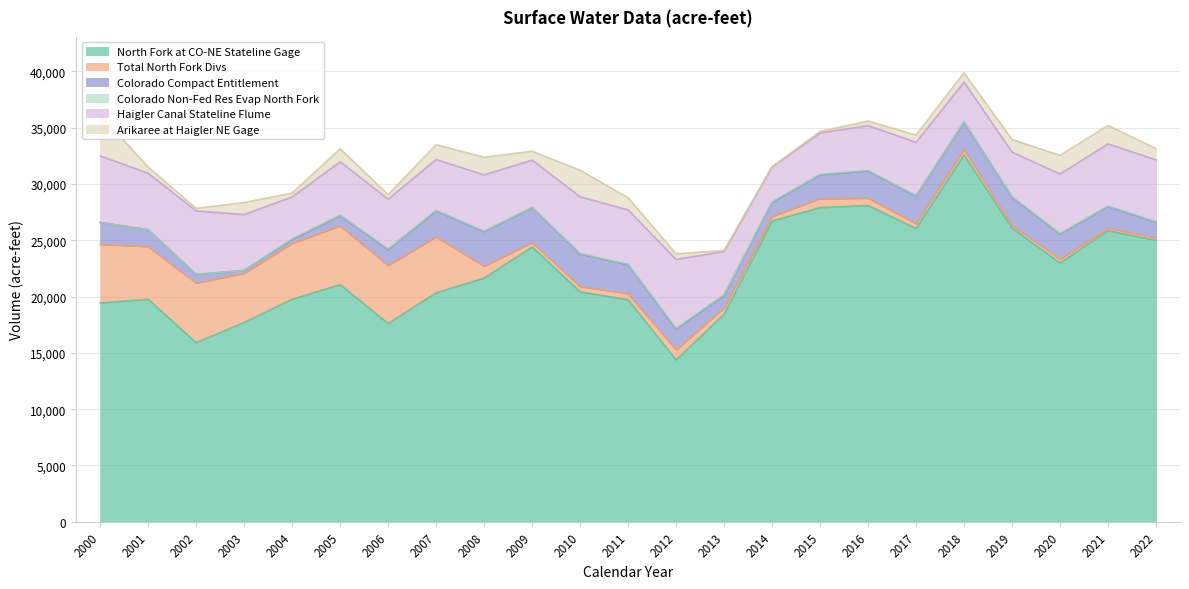

Reading left to right, transcribe all the data shown in this chart.

North Fork at CO-NE Stateline Gage: 19435.0	19751.6	15903.9	17700.0	19759.0	21060.0	17608.0	20333.2	21637.7	24405.0	20417.7	19722.0	14376.0	18433.2	26707.0	27895.0	28091.0	26046.0	32580.0	26082.0	22984.0	25846.0	25000.0
Total North Fork Divs: 5203.0	4682.0	5286.0	4358.0	4960.0	5213.0	5150.0	4961.0	1056.0	394.0	474.0	530.0	886.0	553.0	412.0	792.0	636.0	432.0	479.0	236.0	325.0	217.0	217.0
Colorado Compact Entitlement: 1940.0	1500.0	770.0	260.0	360.0	910.0	1420.0	2320.0	3080.0	3100.0	2890.0	2580.0	1860.0	1130.0	1250.0	2130.0	2430.0	2450.0	2430.0	2510.0	2250.0	1940.0	1390.0
Colorado Non-Fed Res Evap North Fork: 0.0	0.0	0.0	0.0	46.2	43.0	50.0	37.7	37.0	28.4	40.8	36.0	51.0	45.0	38.0	37.0	37.0	38.0	38.0	40.0	40.0	39.0	39.0
Haigler Canal Stateline Flume: 5921.0	5011.0	5646.0	4965.0	3732.0	4745.0	4418.0	4522.0	4995.0	4192.7	5040.7	4826.0	6129.0	3839.0	3110.4	3668.0	3991.0	4732.0	3520.0	3963.0	5288.0	5515.0	5500.0
Arikaree at Haigler NE Gage: 3630.9	552.7	231.0	1060.0	341.0	1151.0	404.0	1307.9	1567.5	779.4	2357.8	1074.0	494.0	91.2	0.0	142.0	397.0	646.0	821.0	1113.0	1657.0	1635.0	1000.0